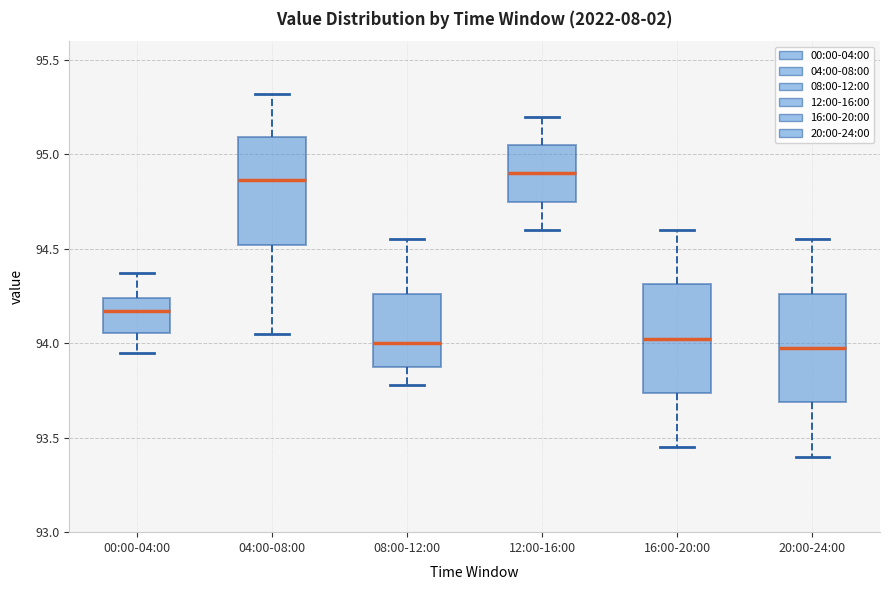

Where does the lower whisker of the box for 00:00-04:00 end on the y-axis? The values are not printed on the chart, so give them approximately, as read against the axis.

93.95